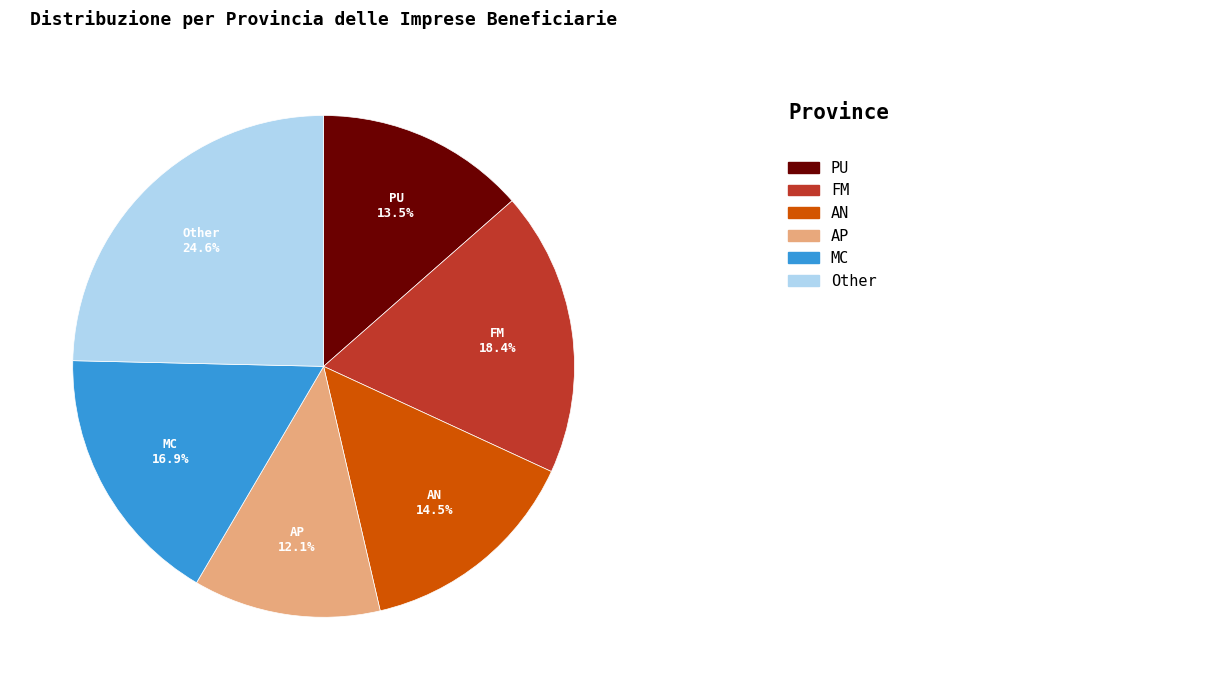

Is there a majority slice in this chart?

No